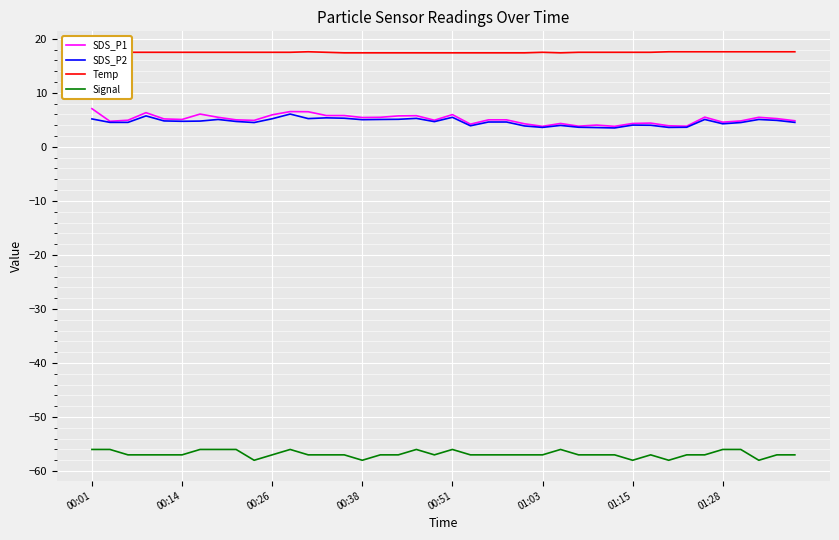

What is the maximum value for SDS_P2?

6.1